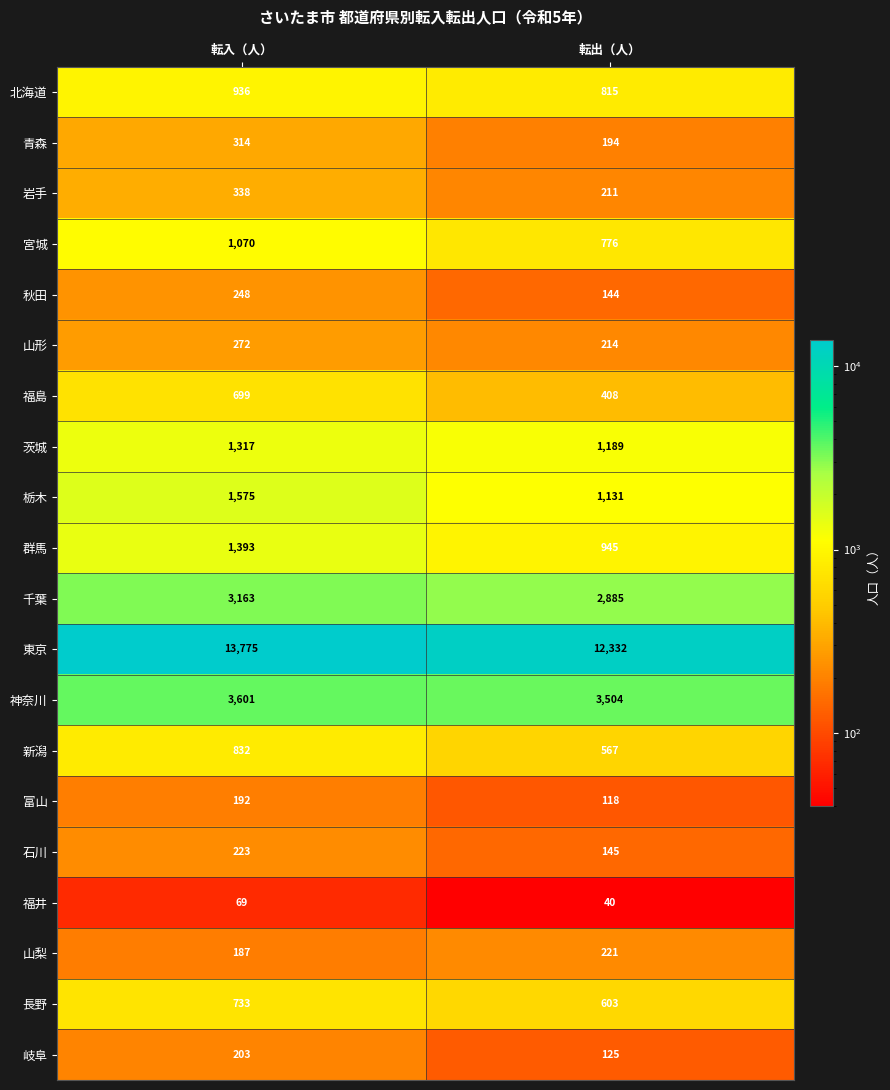

Count the number of categories in the chart.

2